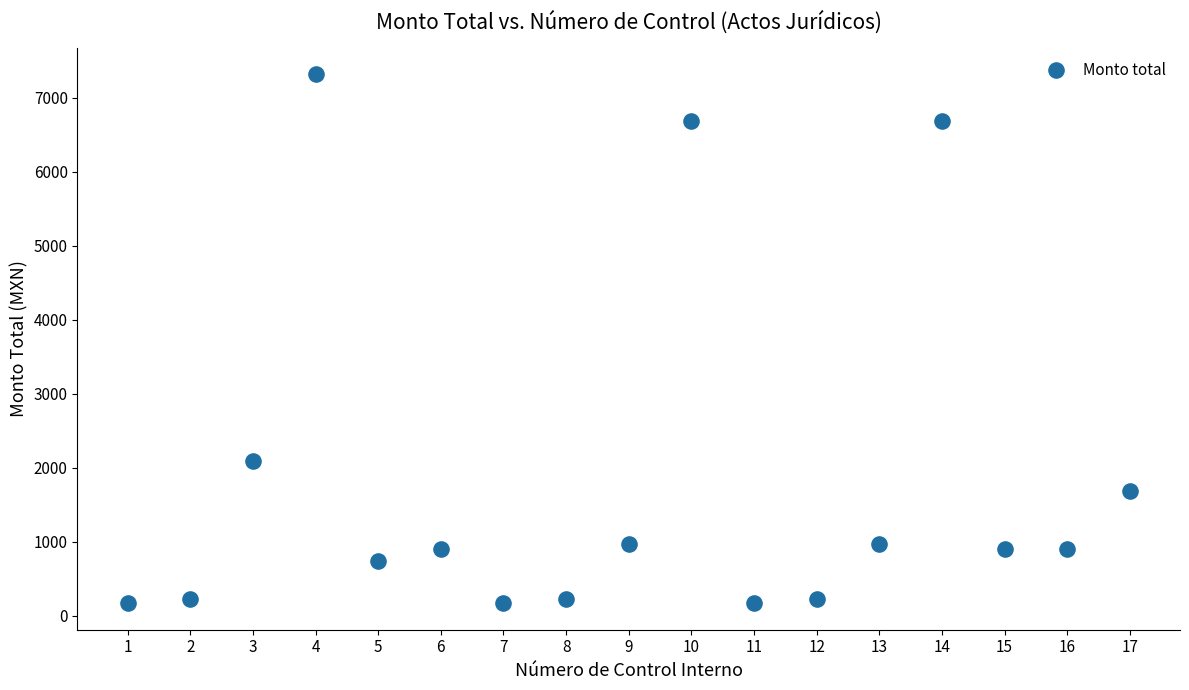

What Y value in the scatter plot is closest to 3742?

2090.0